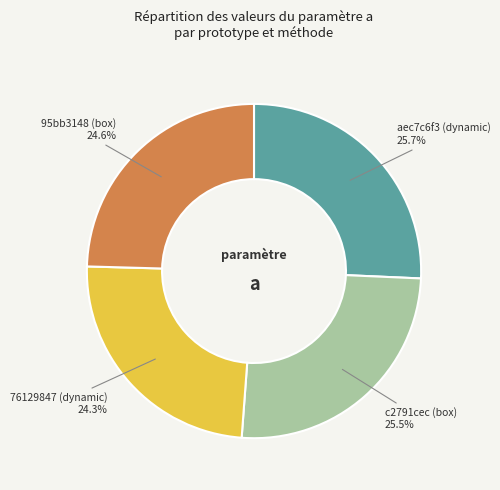

What is the total percentage of c2791cec (box) and 95bb3148 (box)?

50.0%